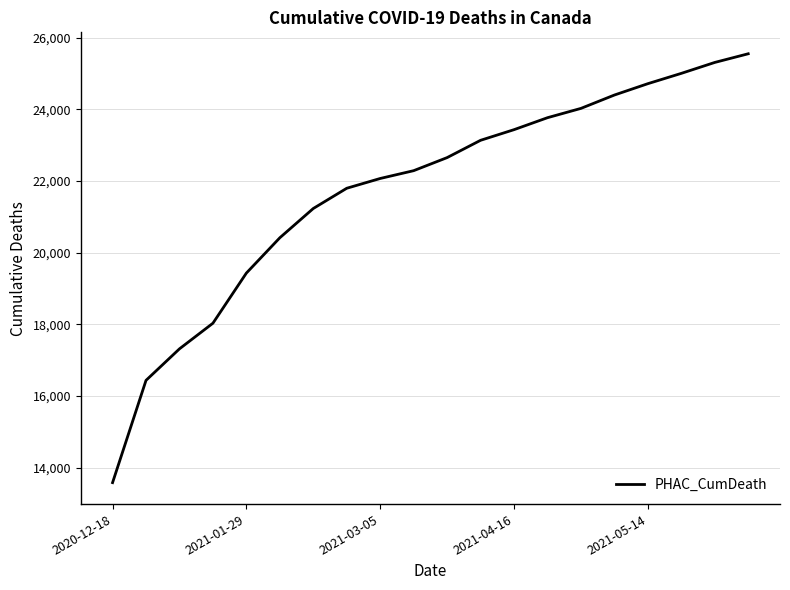

What is the greatest value displayed?

25554